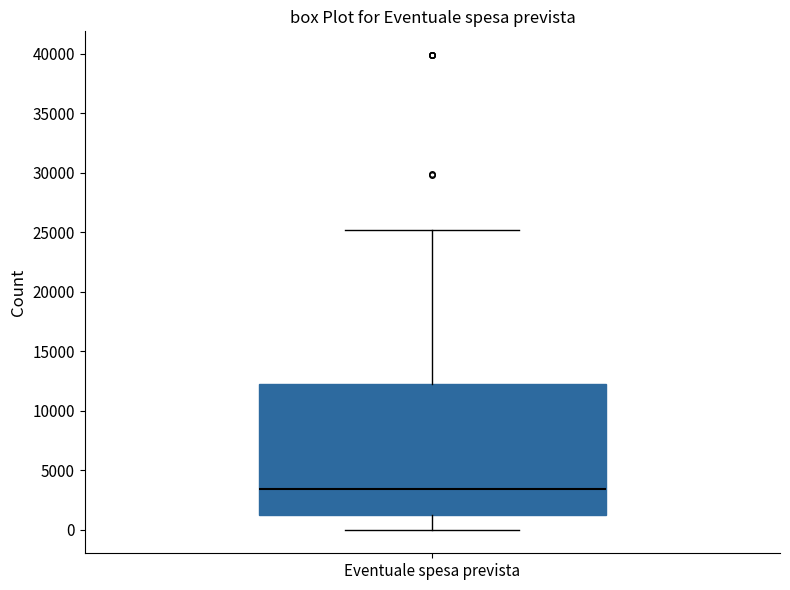

Where does the upper whisker of the box for Eventuale spesa prevista end on the y-axis? The values are not printed on the chart, so give them approximately, as read against the axis.

25000